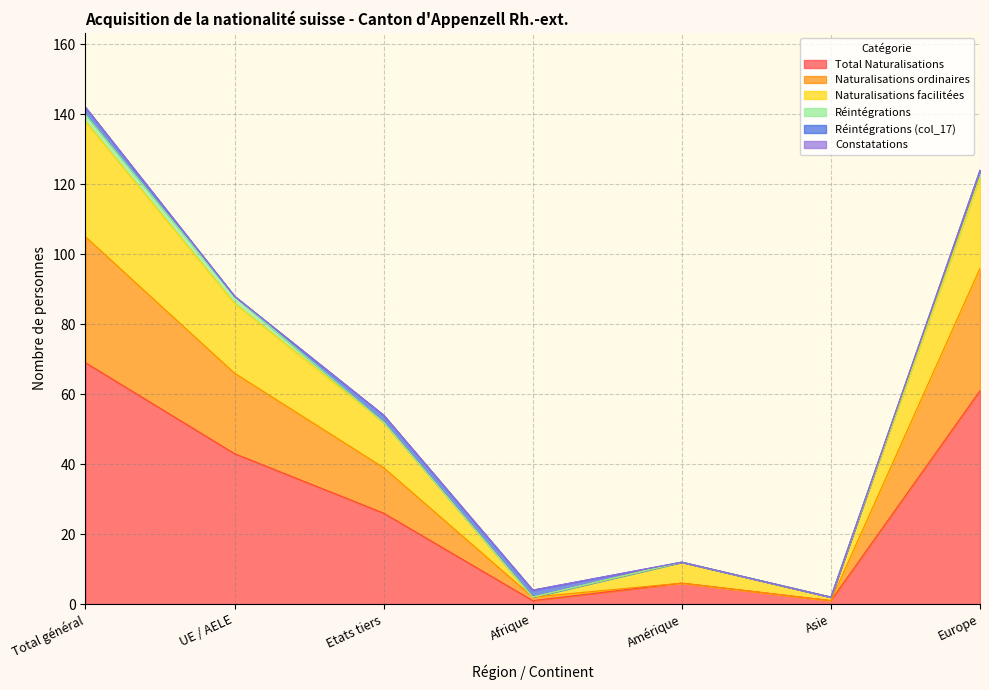

What is the maximum value for Total Naturalisations?

69